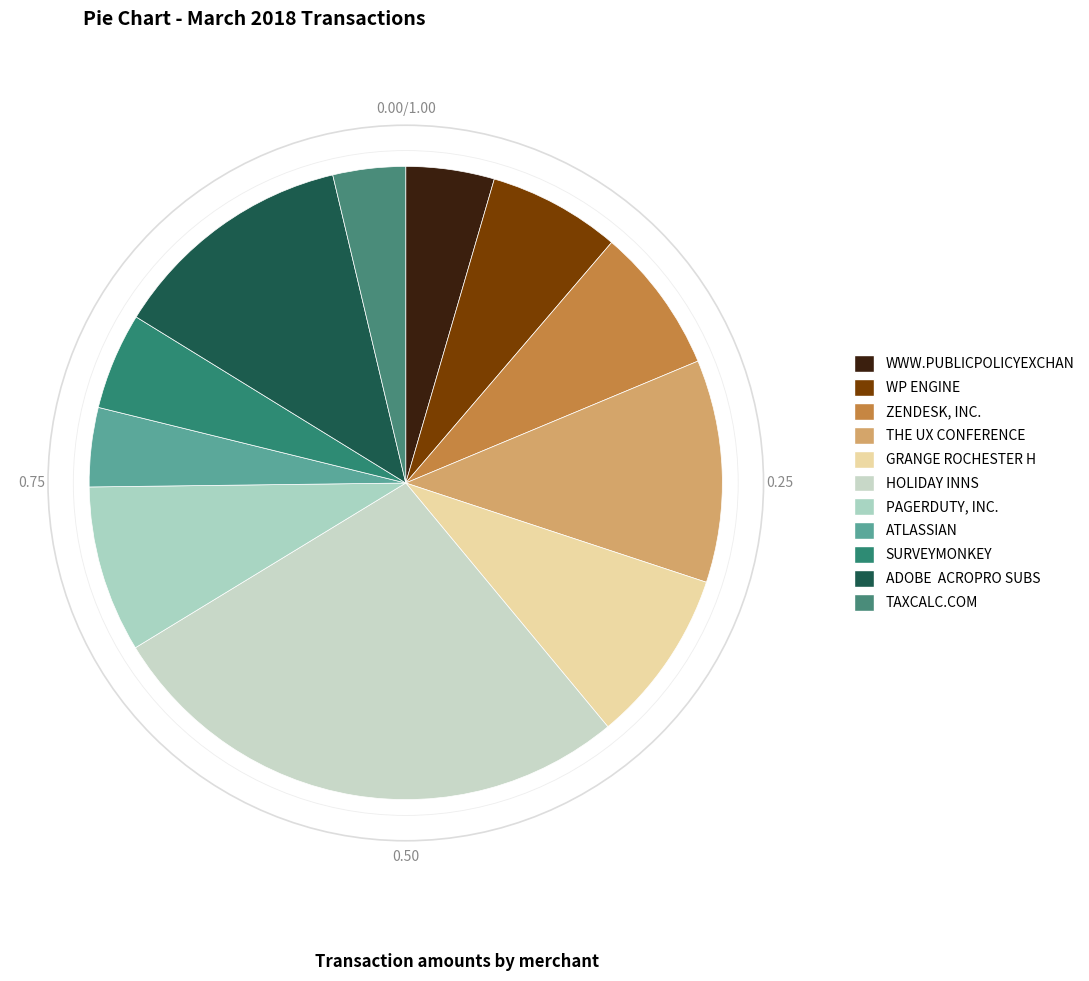

To the nearest percent, what is the combined percentage of ZENDESK, INC. and ATLASSIAN?

11%